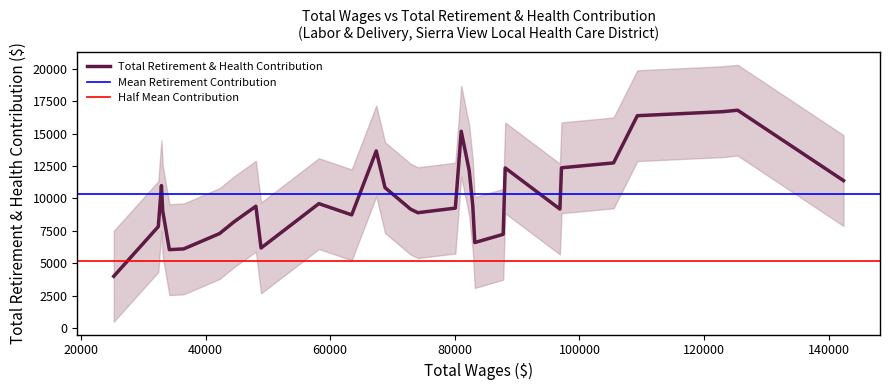

What is the lowest value of the Total Retirement & Health Contribution series?

3996.3